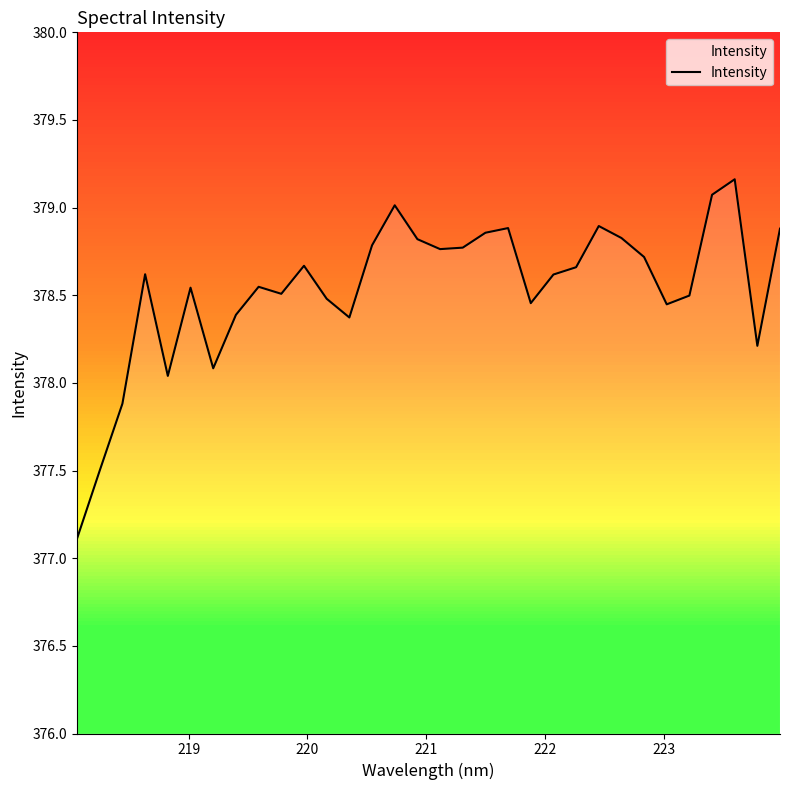

What is the maximum value shown in the chart?

379.2